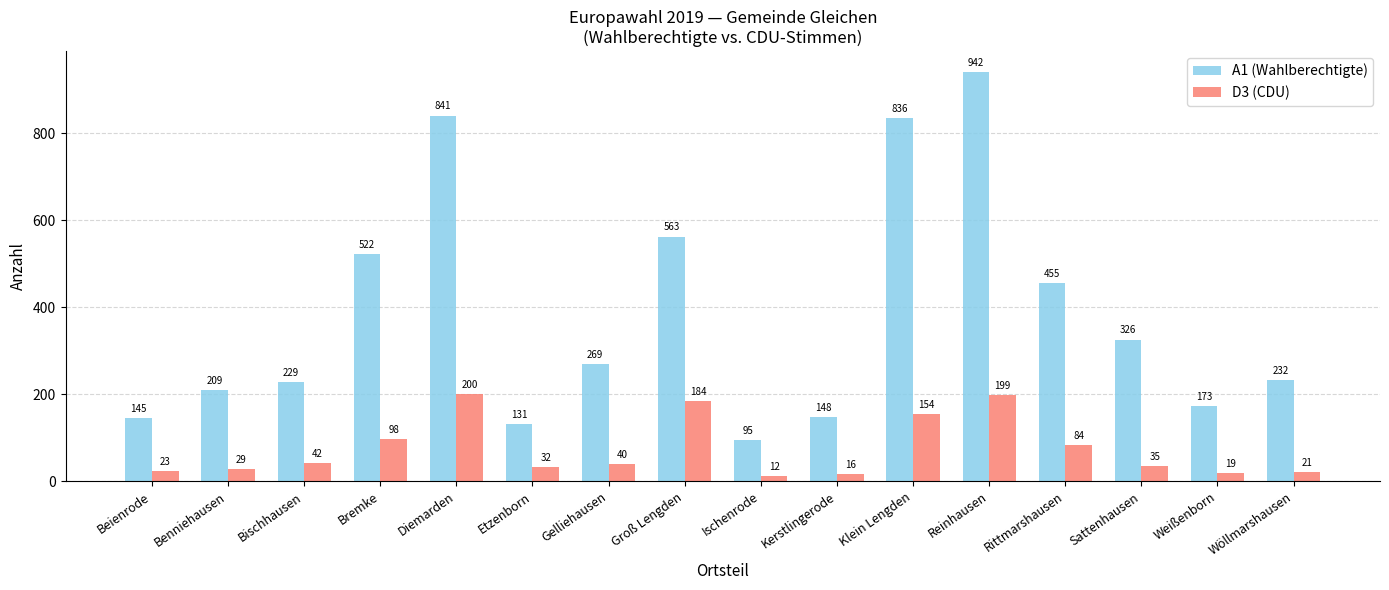

At which category does the chart reach its minimum across all series?

Ischenrode